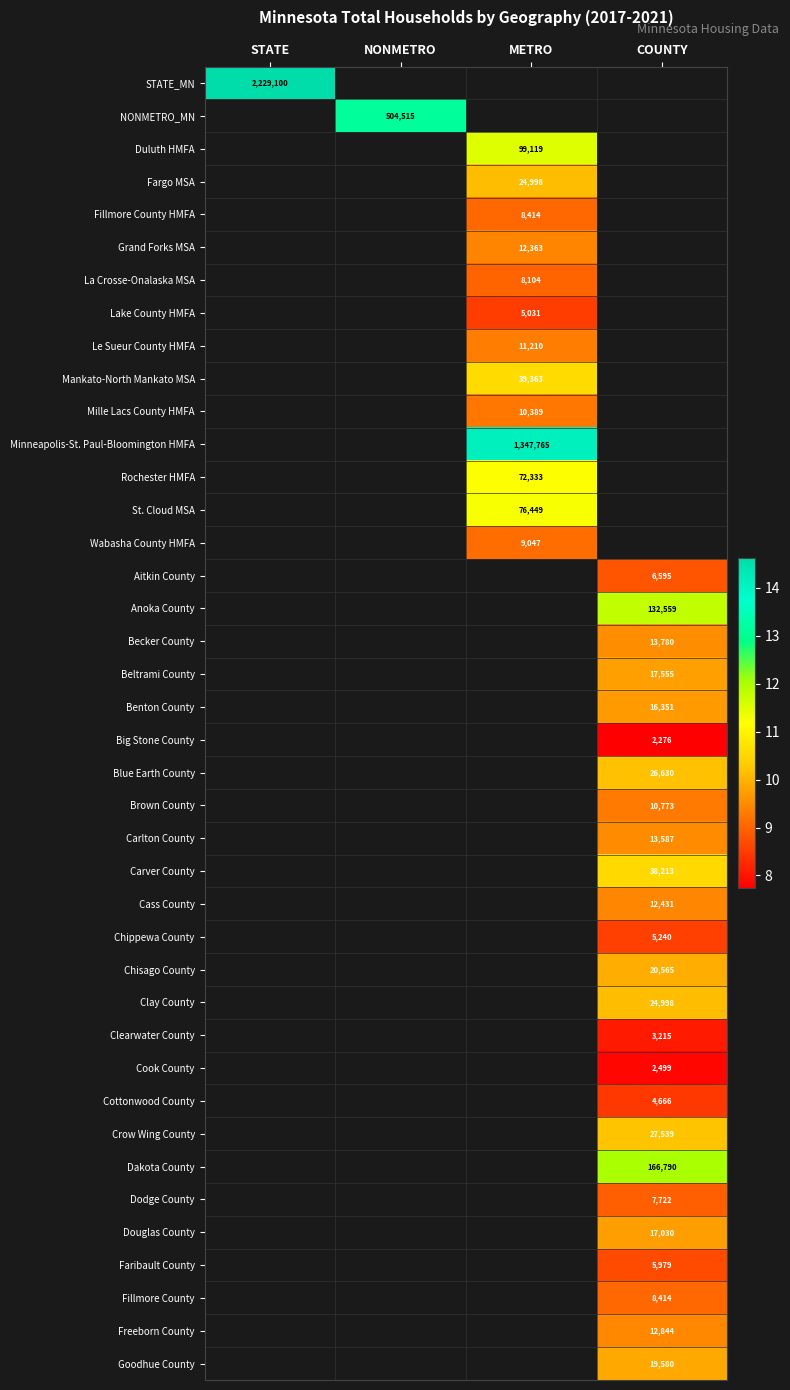

At which category does the chart reach its peak across all series?

STATE